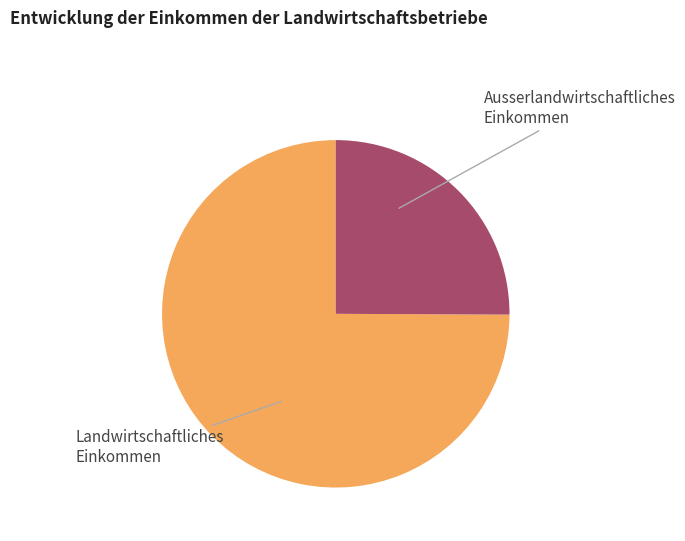

Is there any slice that represents more than half of the pie?

Yes